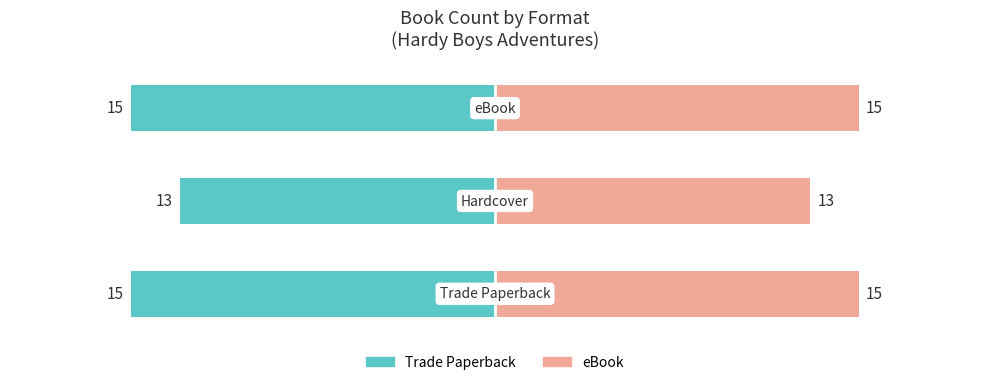

How many bars are there in total?

6